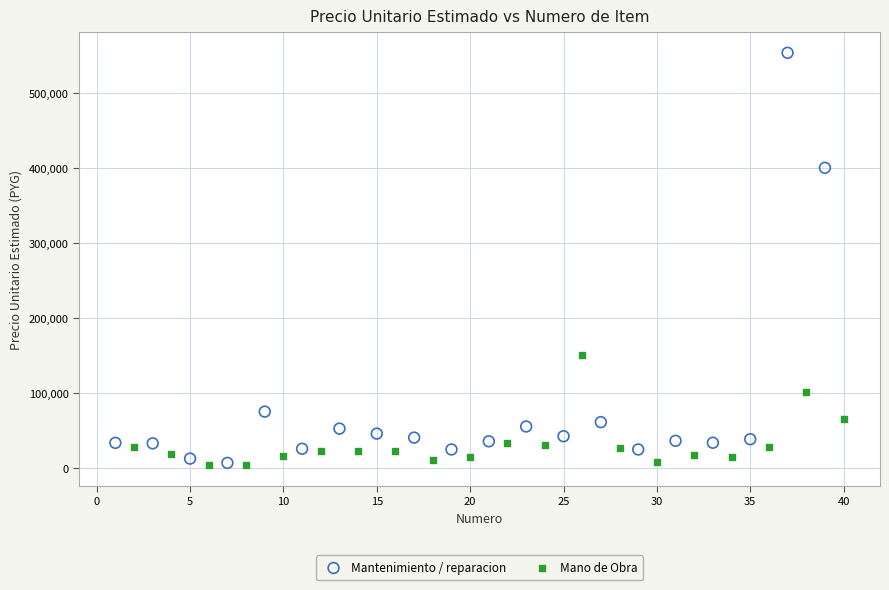

Which series has the widest spread of Y values?

Mantenimiento / reparacion